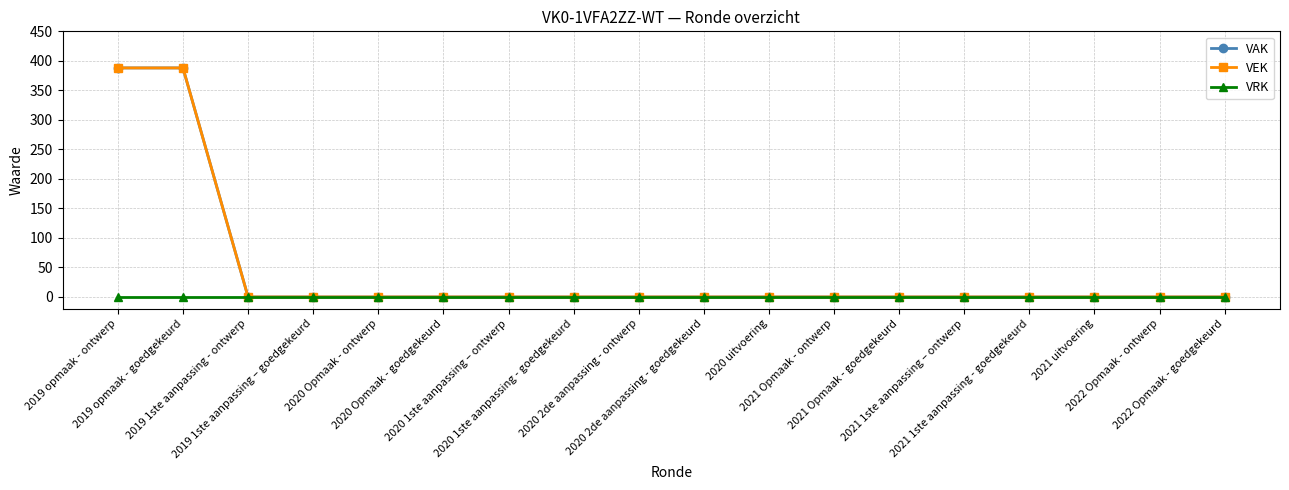

What is the maximum value shown in the chart?

388